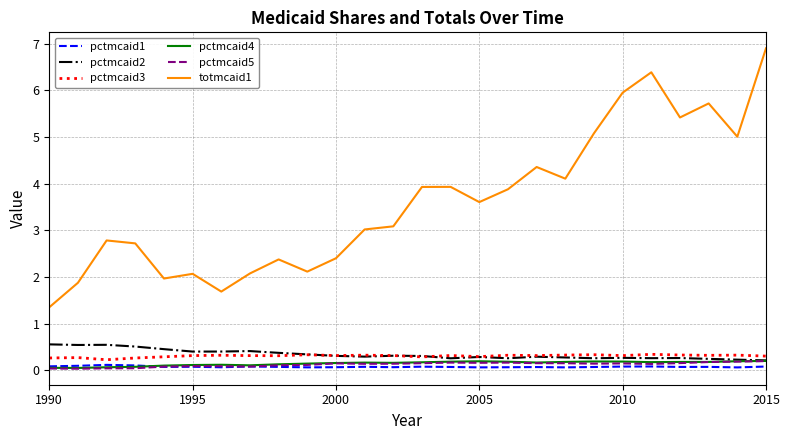

Which series has the largest range (max minus min)?

totmcaid1